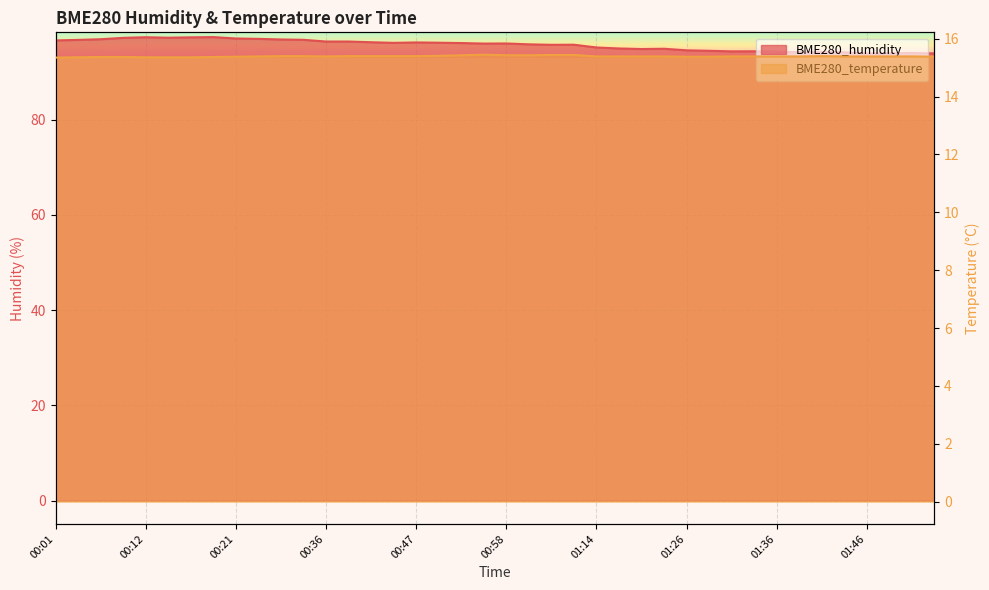

Where is the first local maximum for BME280_temperature?

00:55